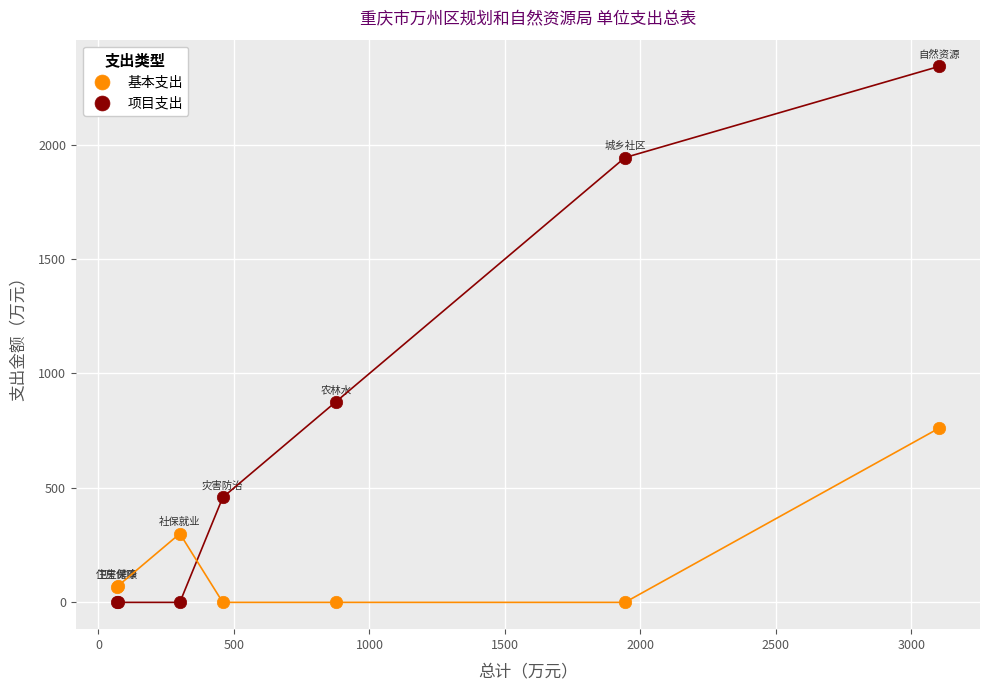

Which series has the widest spread of Y values?

项目支出